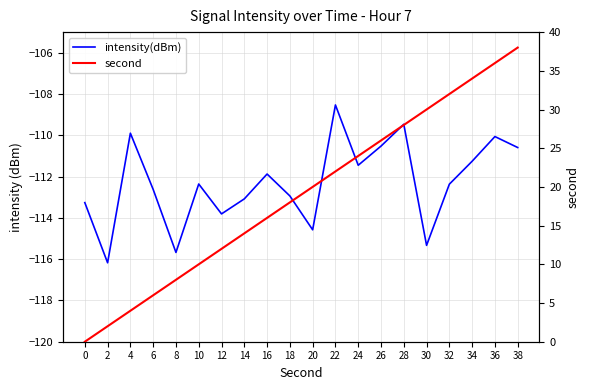

List the labels in order of intensity(dBm) value, smallest first.

2, 8, 30, 20, 12, 0, 14, 18, 6, 32, 10, 16, 24, 34, 38, 26, 36, 4, 28, 22